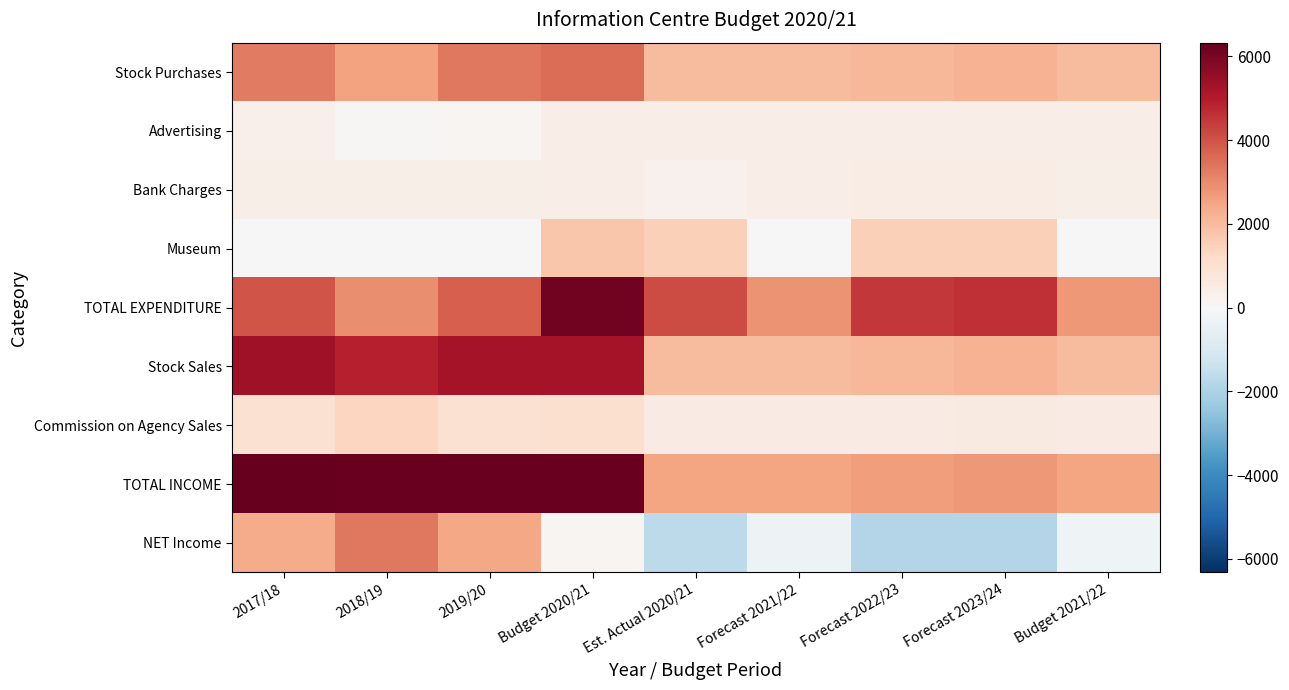

Reading left to right, what are all the values shown in this chart?

Stock Purchases: 2017/18=3274.0	2018/19=2526.0	2019/20=3341.0	Budget 2020/21=3525.0	Est. Actual 2020/21=2000.0	Forecast 2021/22=2000.0	Forecast 2022/23=2100.0	Forecast 2023/24=2205.0	Budget 2021/22=2000.0
Advertising: 2017/18=343.0	2018/19=60.0	2019/20=110.0	Budget 2020/21=400.0	Est. Actual 2020/21=400.0	Forecast 2021/22=400.0	Forecast 2022/23=420.0	Forecast 2023/24=441.0	Budget 2021/22=400.0
Bank Charges: 2017/18=374.0	2018/19=365.0	2019/20=352.0	Budget 2020/21=440.0	Est. Actual 2020/21=250.0	Forecast 2021/22=440.0	Forecast 2022/23=462.0	Forecast 2023/24=485.1	Budget 2021/22=350.0
Museum: 2017/18=0.0	2018/19=0.0	2019/20=0.0	Budget 2020/21=1750.0	Est. Actual 2020/21=1500.0	Forecast 2021/22=0.0	Forecast 2022/23=1500.0	Forecast 2023/24=1500.0	Budget 2021/22=0.0
TOTAL EXPENDITURE: 2017/18=3991.0	2018/19=2951.0	2019/20=3803.0	Budget 2020/21=6115.0	Est. Actual 2020/21=4150.0	Forecast 2021/22=2840.0	Forecast 2022/23=4482.0	Forecast 2023/24=4631.1	Budget 2021/22=2750.0
Stock Sales: 2017/18=5359.0	2018/19=4932.0	2019/20=5282.0	Budget 2020/21=5250.0	Est. Actual 2020/21=2000.0	Forecast 2021/22=2000.0	Forecast 2022/23=2100.0	Forecast 2023/24=2205.0	Budget 2021/22=2000.0
Commission on Agency Sales: 2017/18=966.0	2018/19=1341.0	2019/20=952.0	Budget 2020/21=1000.0	Est. Actual 2020/21=500.0	Forecast 2021/22=500.0	Forecast 2022/23=525.0	Forecast 2023/24=551.2	Budget 2021/22=500.0
TOTAL INCOME: 2017/18=6325.0	2018/19=6273.0	2019/20=6234.0	Budget 2020/21=6250.0	Est. Actual 2020/21=2500.0	Forecast 2021/22=2500.0	Forecast 2022/23=2625.0	Forecast 2023/24=2756.2	Budget 2021/22=2500.0
NET Income: 2017/18=2334.0	2018/19=3322.0	2019/20=2431.0	Budget 2020/21=135.0	Est. Actual 2020/21=-1650.0	Forecast 2021/22=-340.0	Forecast 2022/23=-1857.0	Forecast 2023/24=-1874.8	Budget 2021/22=-250.0